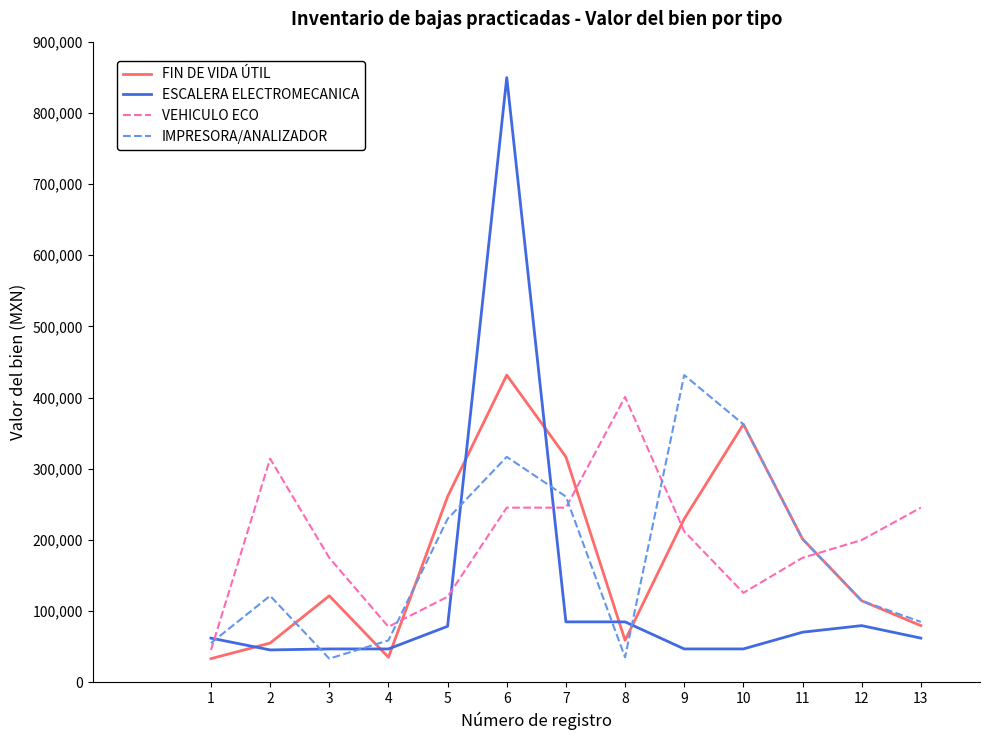

Is this an area chart (filled region under the line)?

No